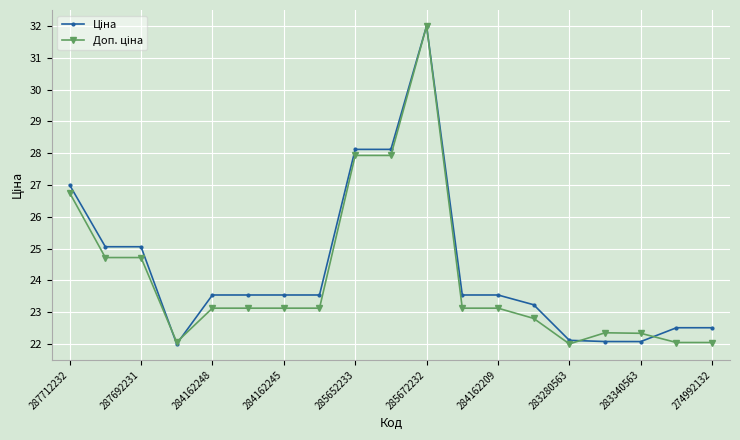

At how many categories does at least one series exceed 23?

13